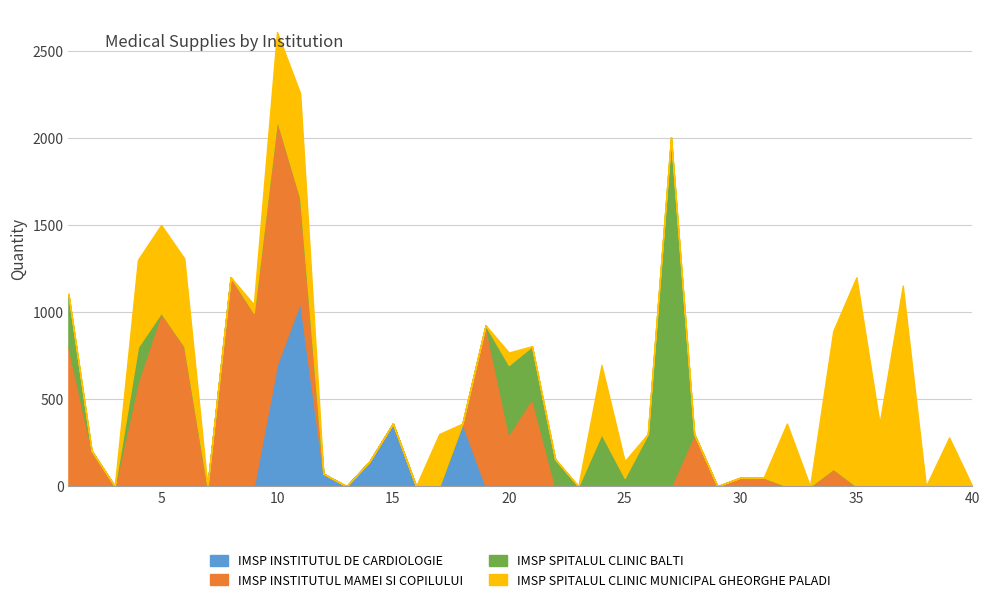

What is the approximate value of IMSP SPITALUL CLINIC MUNICIPAL GHEORGHE PALADI at 36, to the nearest 100?

400